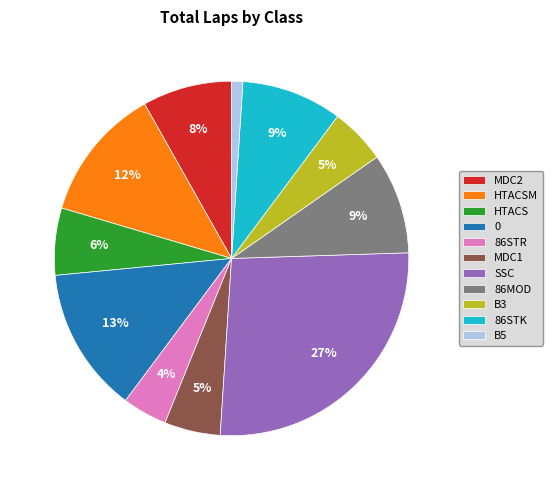

Is the sum of 86MOD and B3 greater than half?

No